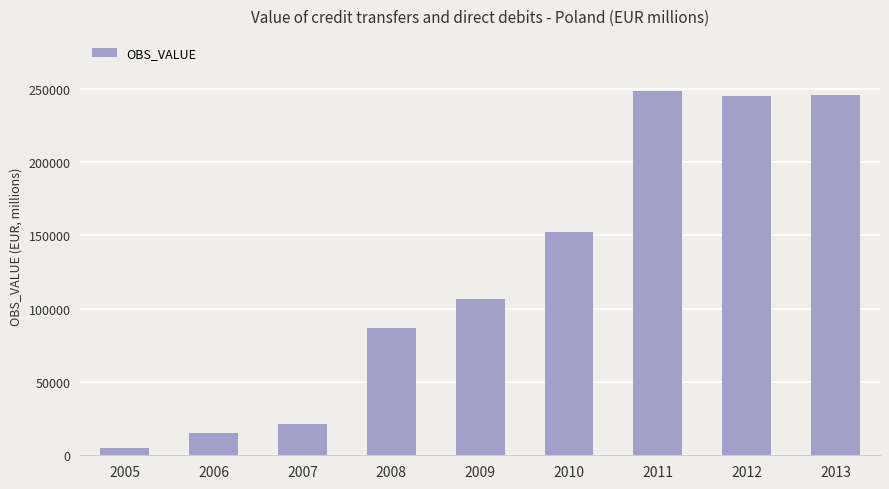

Does the chart contain any negative values?

No